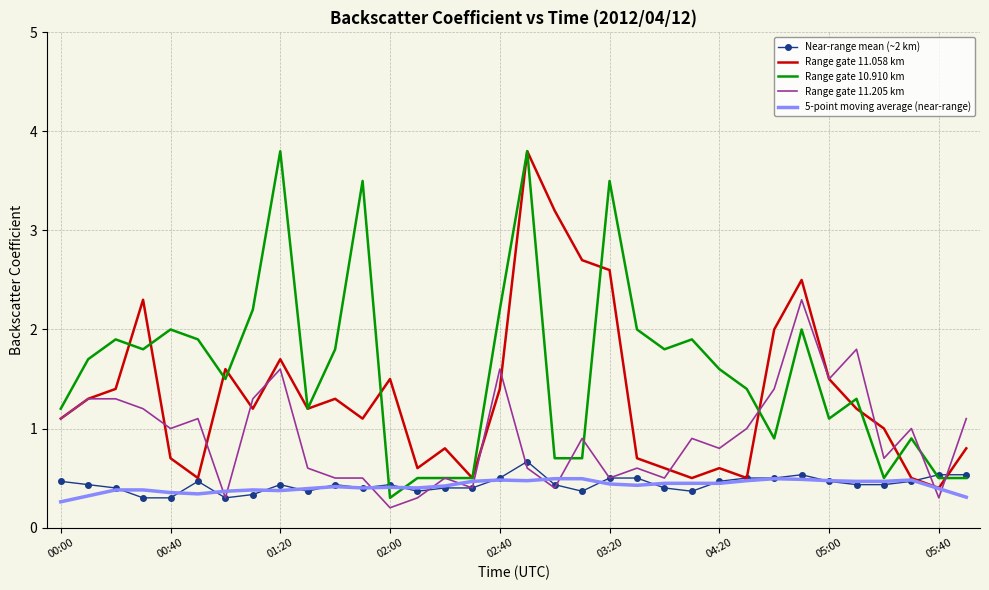

True or false: 5-point moving average (near-range) and Range gate 11.205 km intersect in this chart.

True